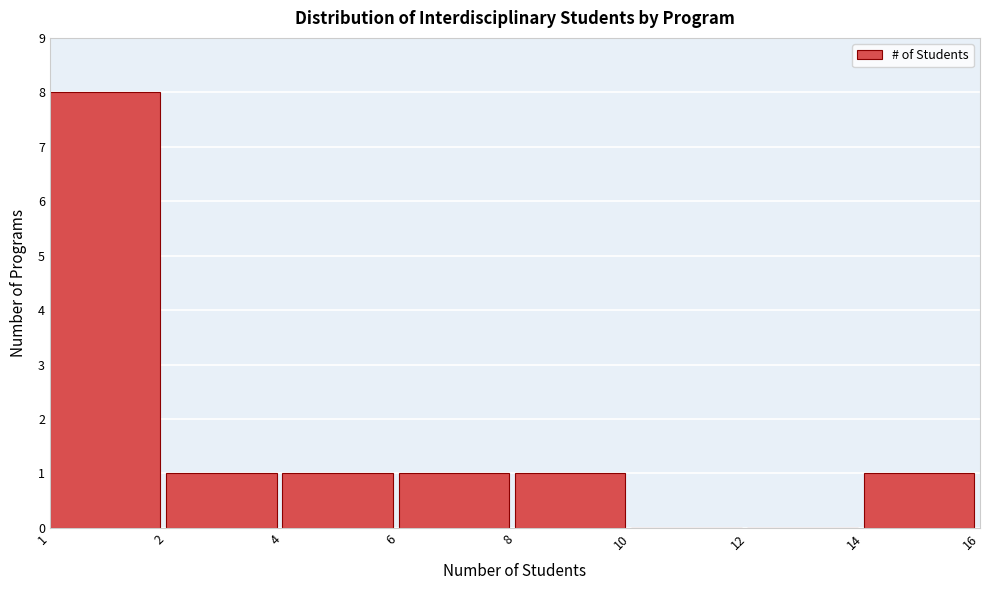

Reading left to right, transcribe all the data shown in this chart.

1=8	2=1	4=1	6=1	8=1	10=0	12=0	14=1